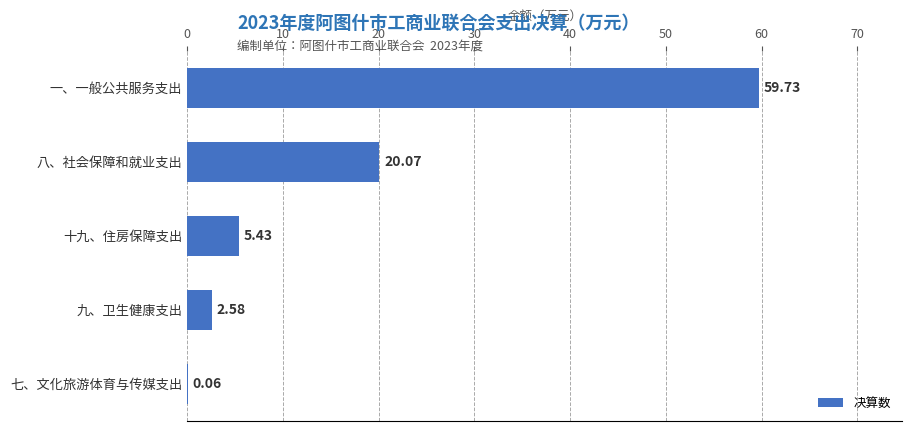

What is the greatest value displayed?

59.7